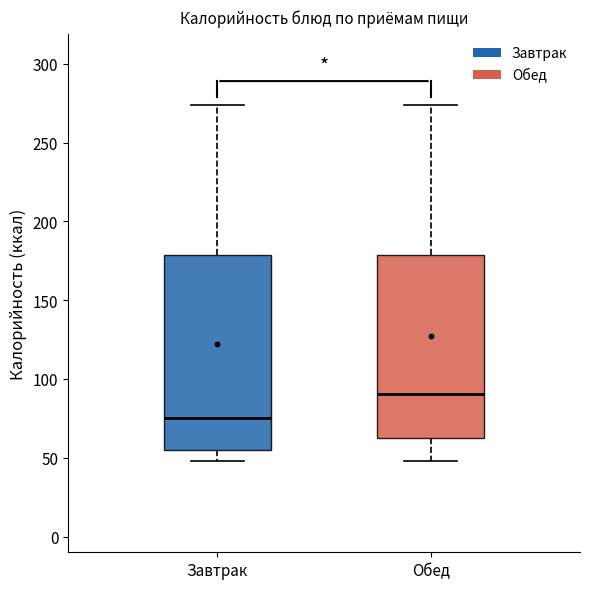

Which box is the tallest, from its lower edge to its upper edge?

Завтрак